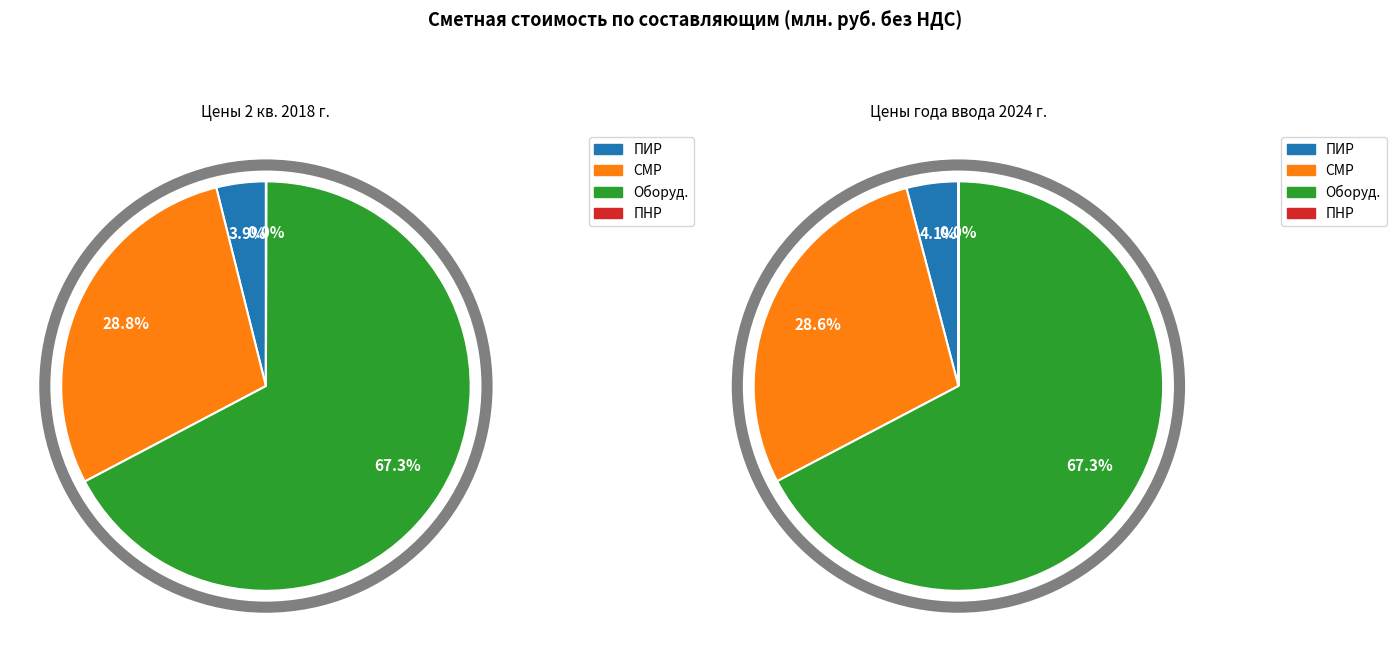

Rank the series by their maximum value, from lowest to highest.

ПНР, ПИР, СМР, Оборуд.